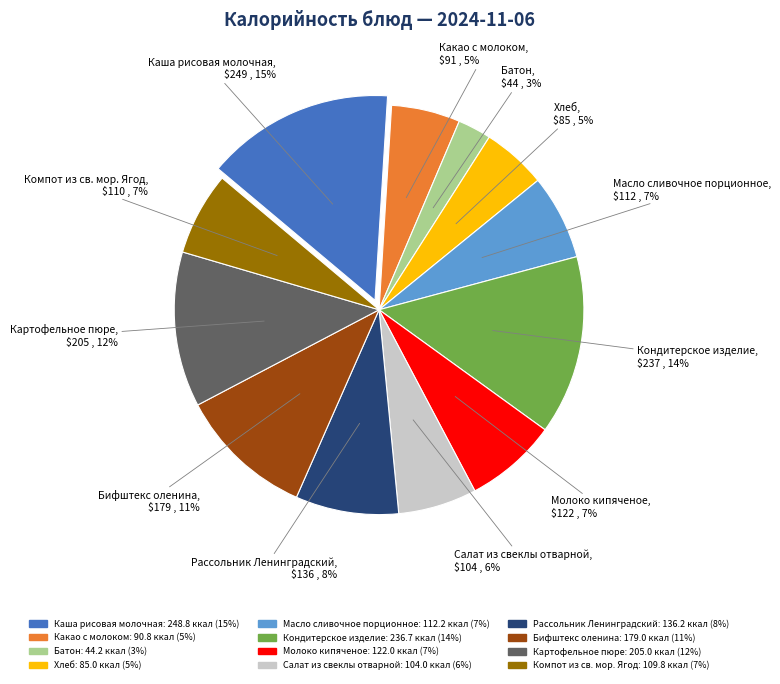

Do Хлеб and Салат из свеклы отварной together represent more than half of the pie?

No